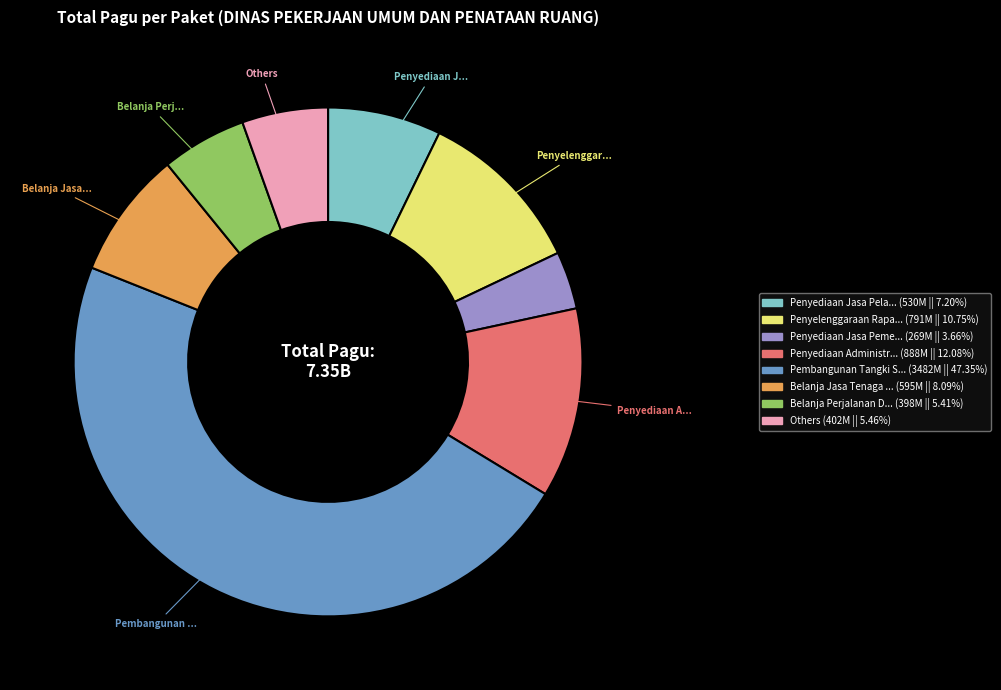

Is there any slice that represents more than half of the pie?

No